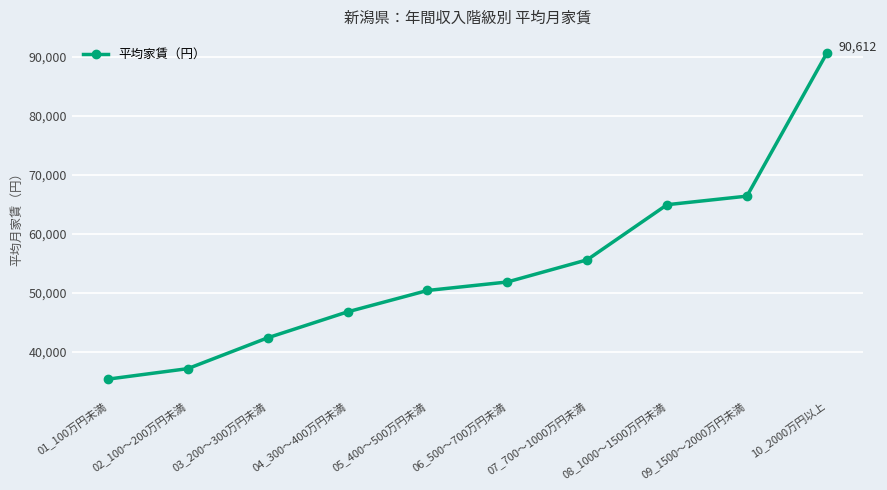

How many lines are shown in the chart?

1